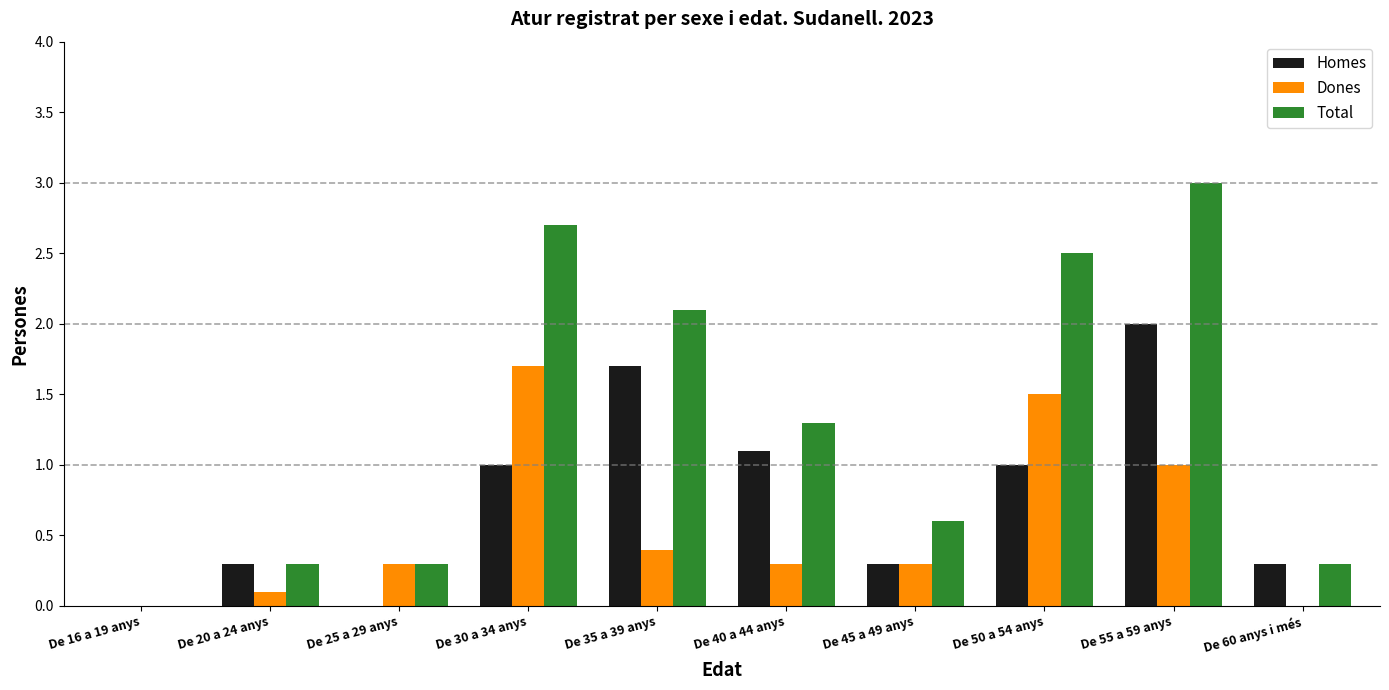

Reading right to left, transcribe all the data shown in this chart.

Homes: De 60 anys i més=0.3	De 55 a 59 anys=2.0	De 50 a 54 anys=1.0	De 45 a 49 anys=0.3	De 40 a 44 anys=1.1	De 35 a 39 anys=1.7	De 30 a 34 anys=1.0	De 25 a 29 anys=0.0	De 20 a 24 anys=0.3	De 16 a 19 anys=0.0
Dones: De 60 anys i més=0.0	De 55 a 59 anys=1.0	De 50 a 54 anys=1.5	De 45 a 49 anys=0.3	De 40 a 44 anys=0.3	De 35 a 39 anys=0.4	De 30 a 34 anys=1.7	De 25 a 29 anys=0.3	De 20 a 24 anys=0.1	De 16 a 19 anys=0.0
Total: De 60 anys i més=0.3	De 55 a 59 anys=3.0	De 50 a 54 anys=2.5	De 45 a 49 anys=0.6	De 40 a 44 anys=1.3	De 35 a 39 anys=2.1	De 30 a 34 anys=2.7	De 25 a 29 anys=0.3	De 20 a 24 anys=0.3	De 16 a 19 anys=0.0